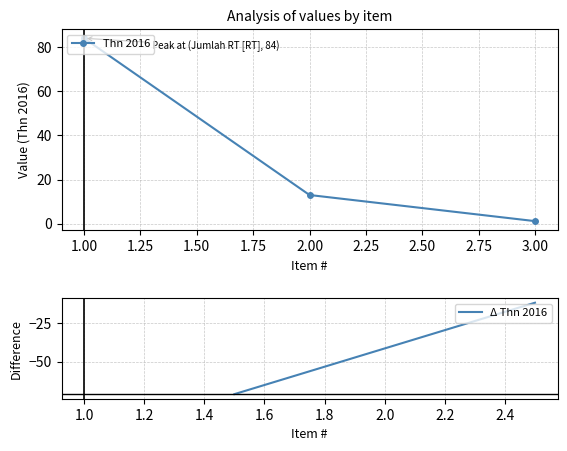

True or false: the data shows 13.0 at 2.00.

True